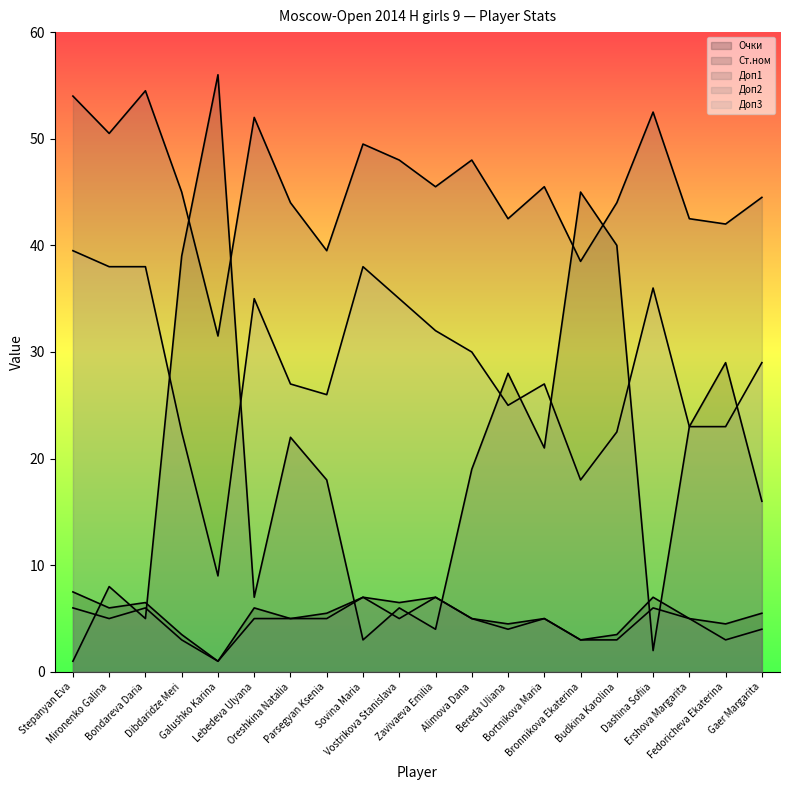

Reading left to right, extract all data points from this chart.

Очки: 7.5	6.0	6.5	3.5	1.0	6.0	5.0	5.5	7.0	6.5	7.0	5.0	4.5	5.0	3.0	3.5	7.0	5.0	4.5	5.5
Ст.ном: 1.0	8.0	5.0	39.0	56.0	7.0	22.0	18.0	3.0	6.0	4.0	19.0	28.0	21.0	45.0	40.0	2.0	23.0	29.0	16.0
Доп1: 54.0	50.5	54.5	45.0	31.5	52.0	44.0	39.5	49.5	48.0	45.5	48.0	42.5	45.5	38.5	44.0	52.5	42.5	42.0	44.5
Доп2: 6.0	5.0	6.0	3.0	1.0	5.0	5.0	5.0	7.0	5.0	7.0	5.0	4.0	5.0	3.0	3.0	6.0	5.0	3.0	4.0
Доп3: 39.5	38.0	38.0	22.5	9.0	35.0	27.0	26.0	38.0	35.0	32.0	30.0	25.0	27.0	18.0	22.5	36.0	23.0	23.0	29.0